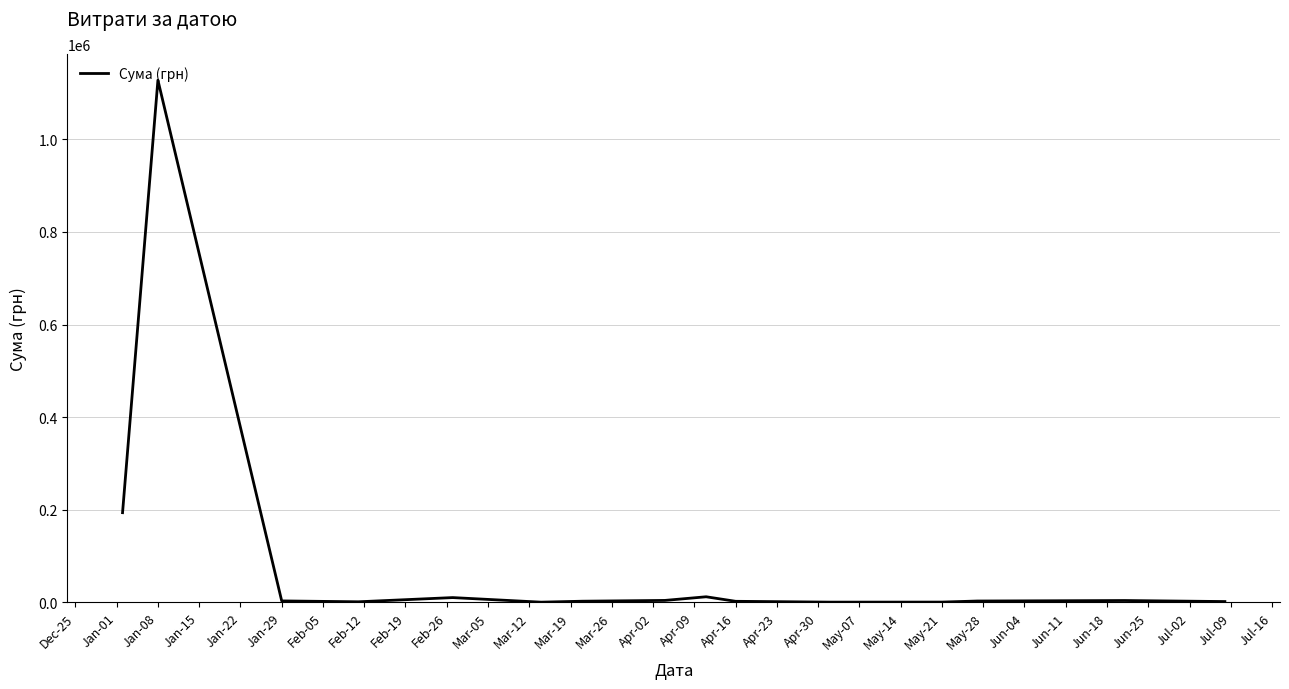

What is the greatest value displayed?

1127935.9